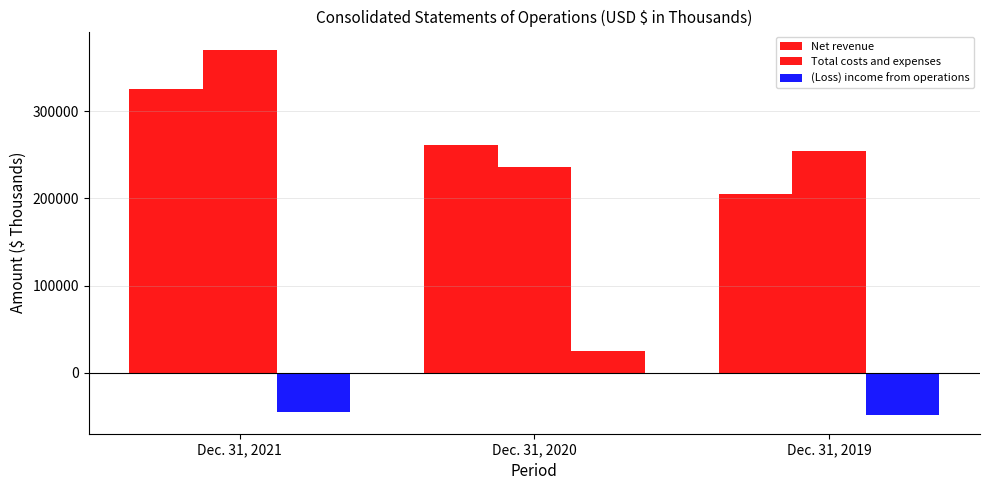

Where is Total costs and expenses nearest to the value 303422?

Dec. 31, 2019